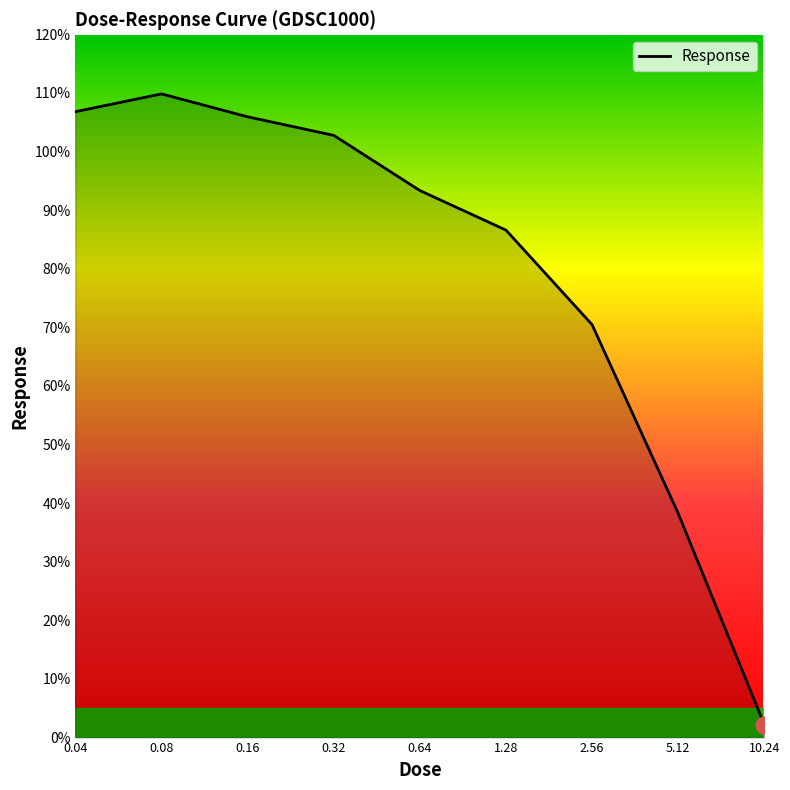

What is the difference between the maximum and minimum values?

107.6